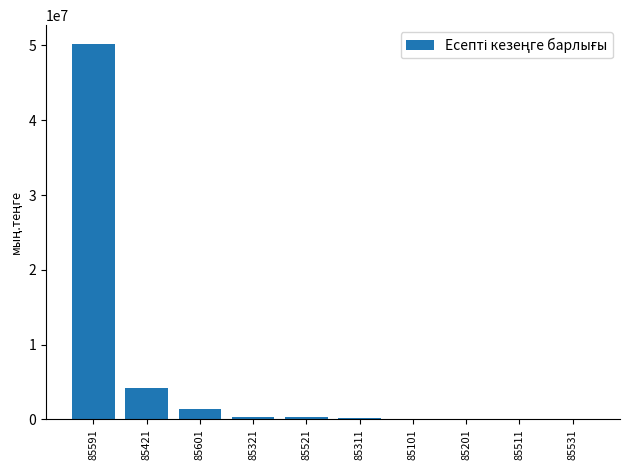

What is the ratio of the value at 85591 to the value at 85421?

12.1